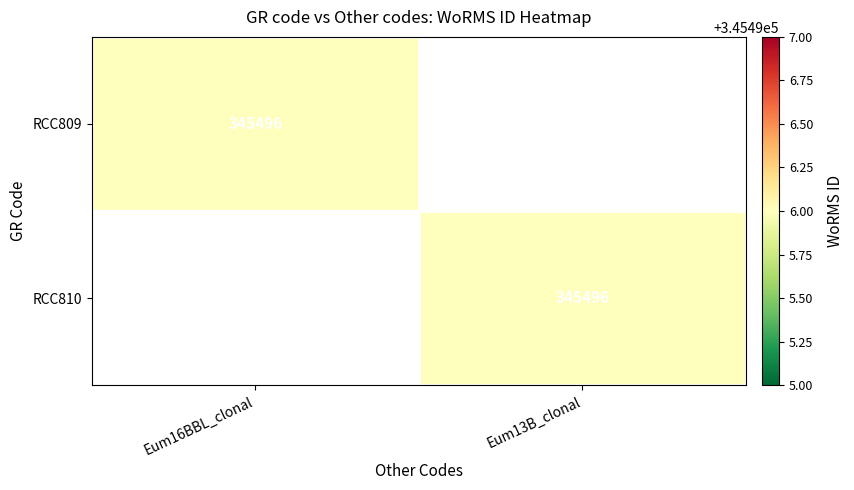

Is it true that RCC810 equals 610215 at Eum13B_clonal?

False